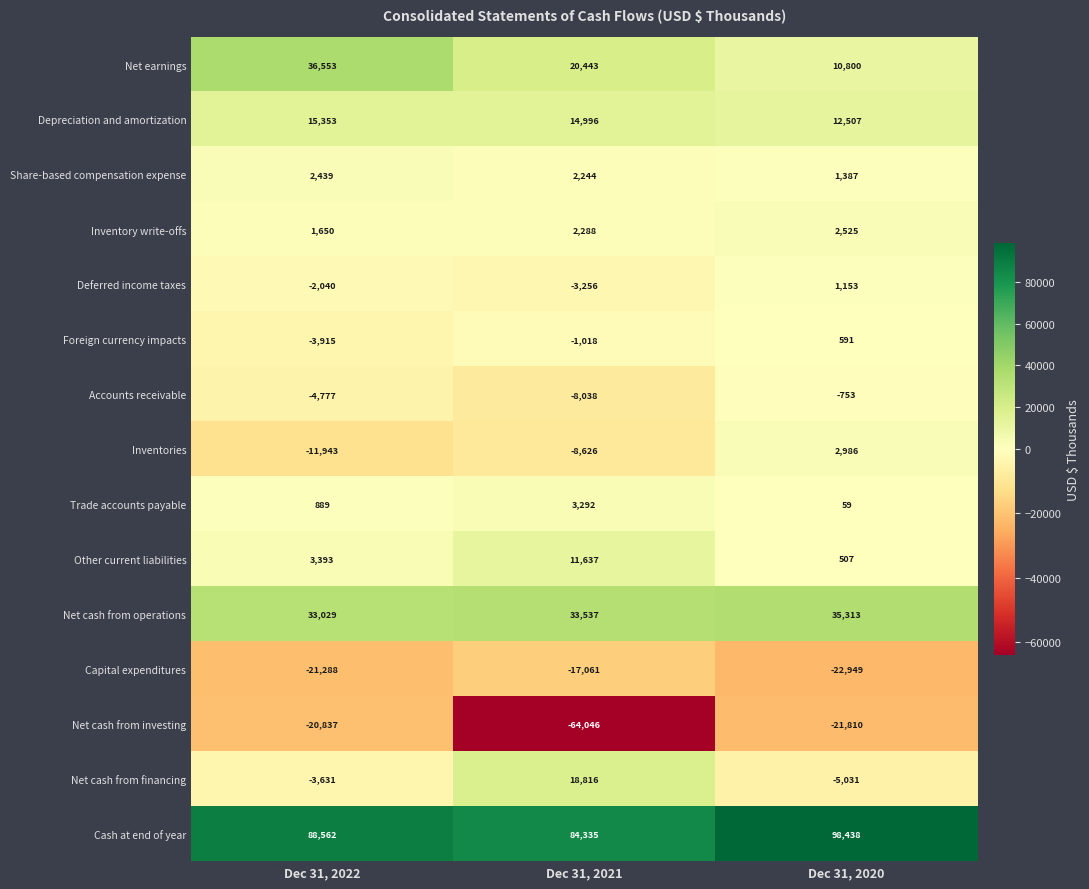

How many Deferred income taxes values are between -3256 and 1153?

3